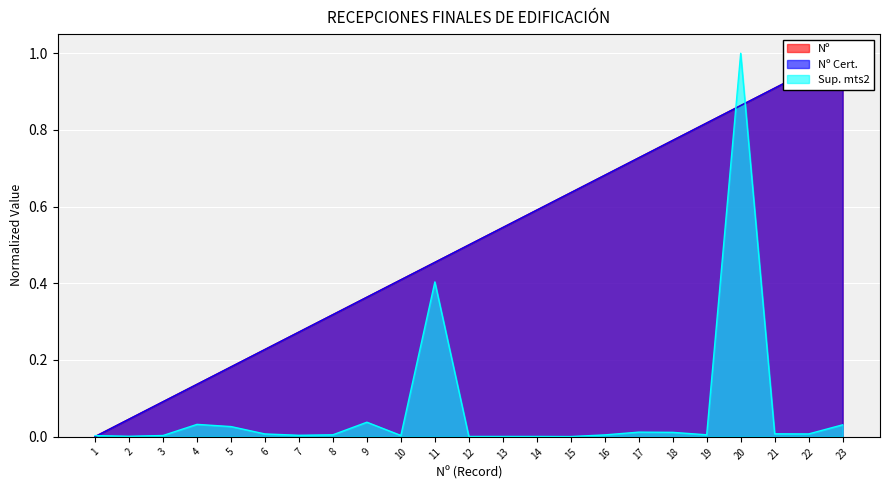

What value does the Nº series have at 3?

0.1